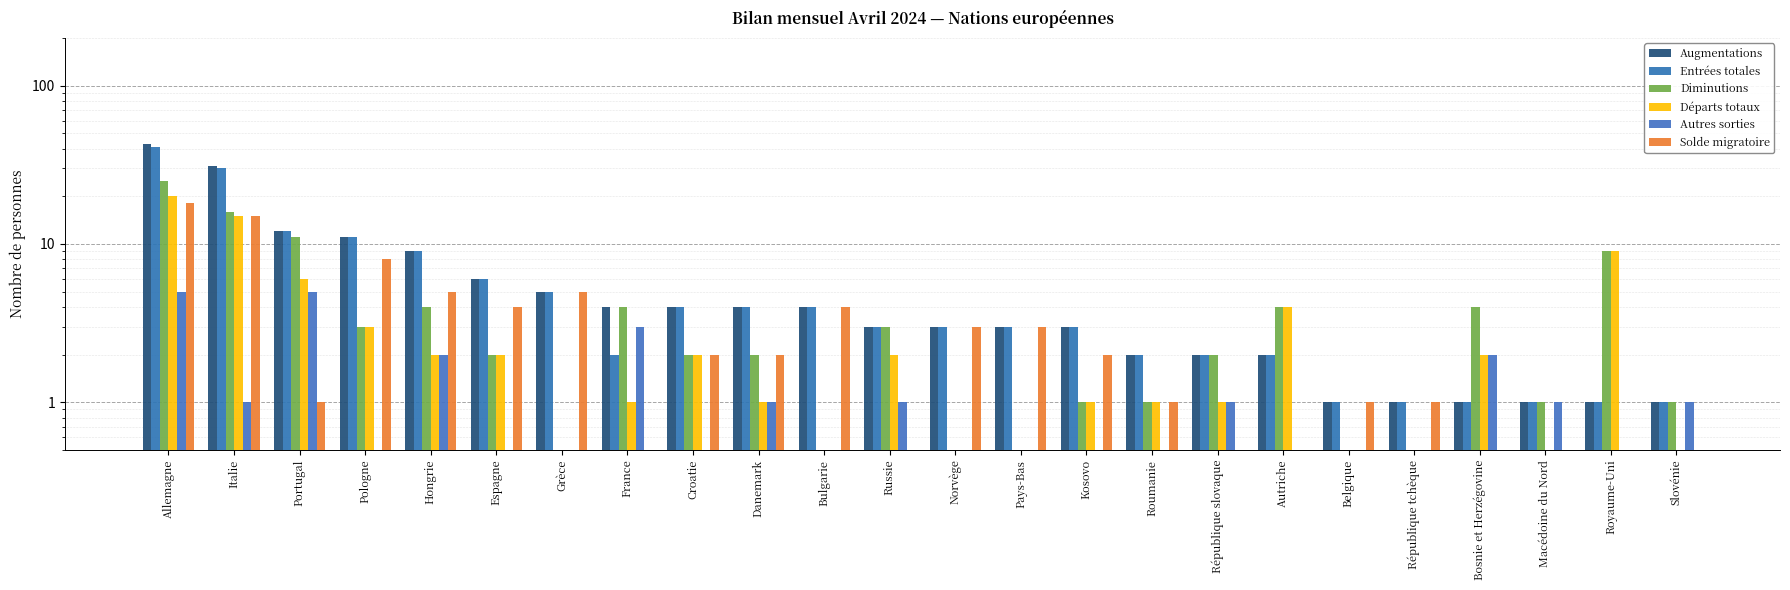

Rank the series at Hongrie from lowest to highest value.

Départs totaux, Autres sorties, Diminutions, Solde migratoire, Augmentations, Entrées totales